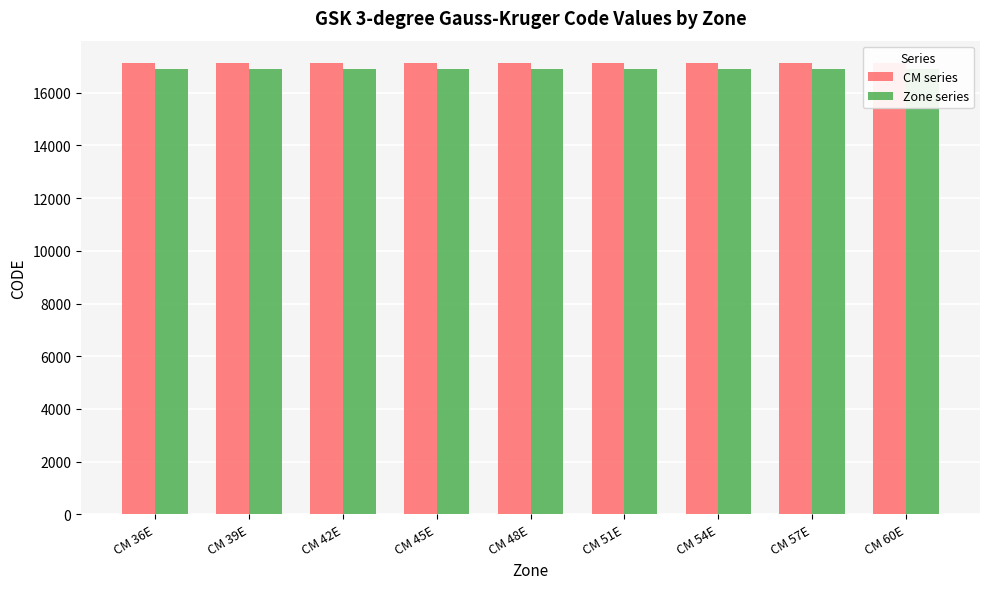

What is the value of the Zone series bar at the 8th from the left?

16917